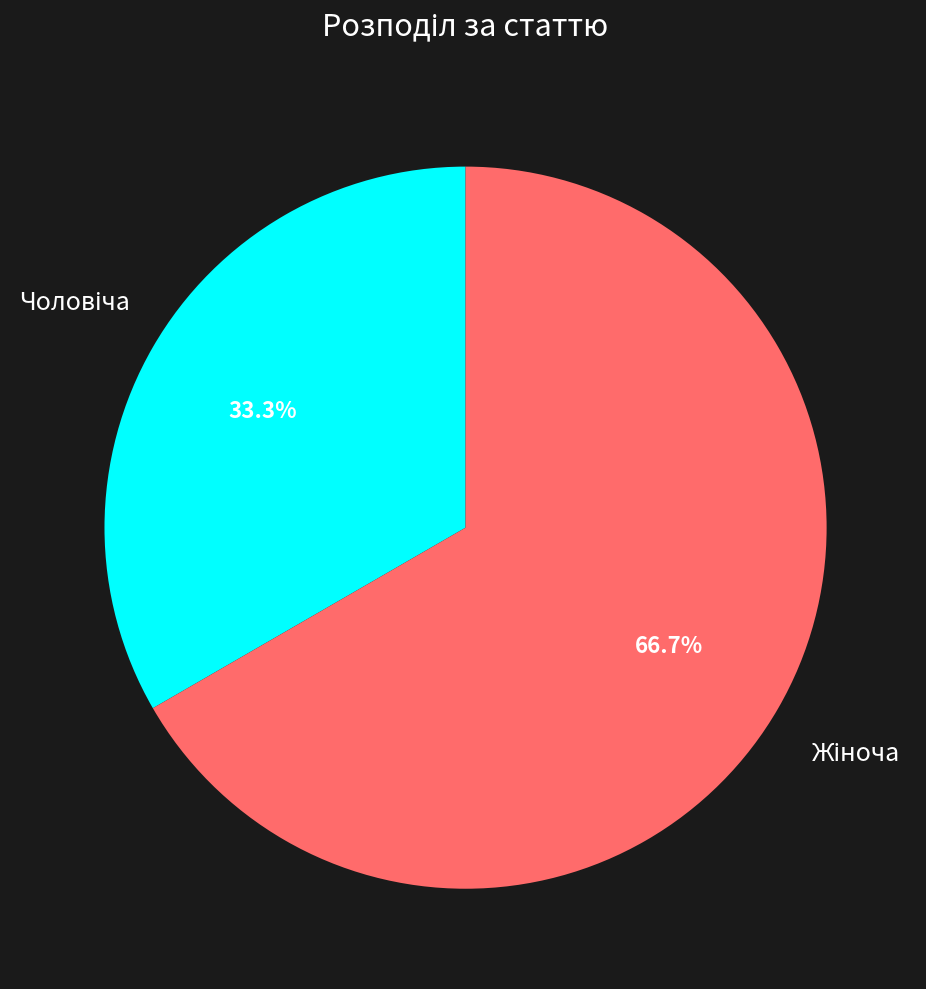

Does any single category account for the majority?

Yes